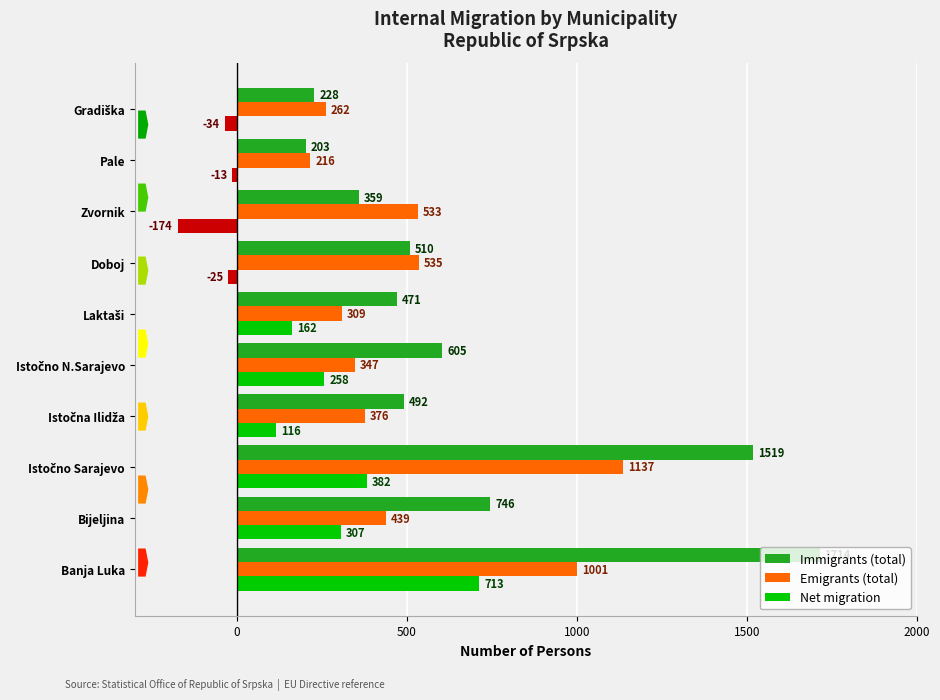

Which series has the largest range (max minus min)?

Immigrants (total)